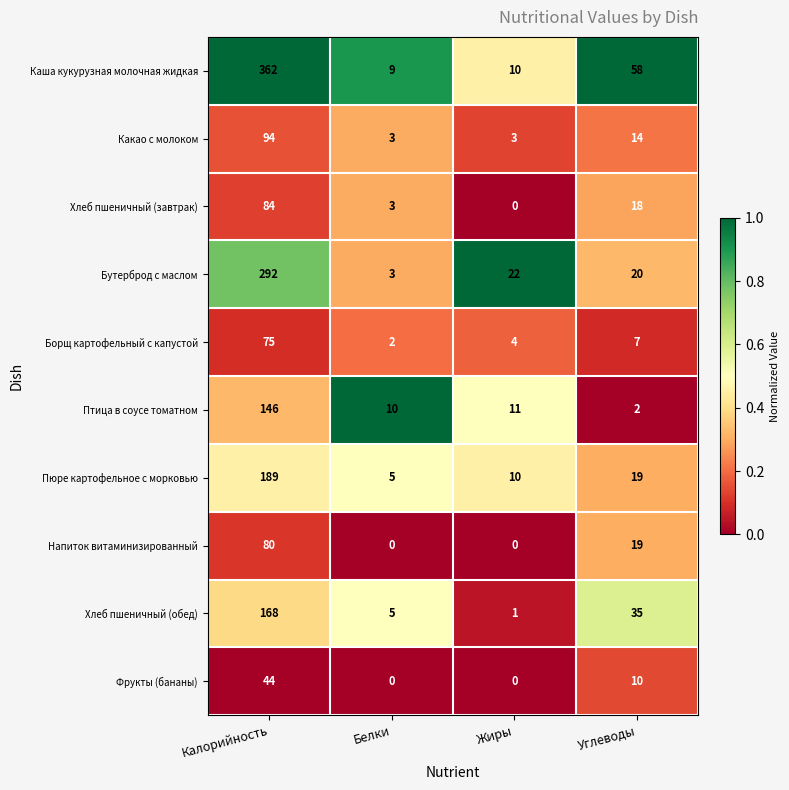

How many series are shown in this chart?

10